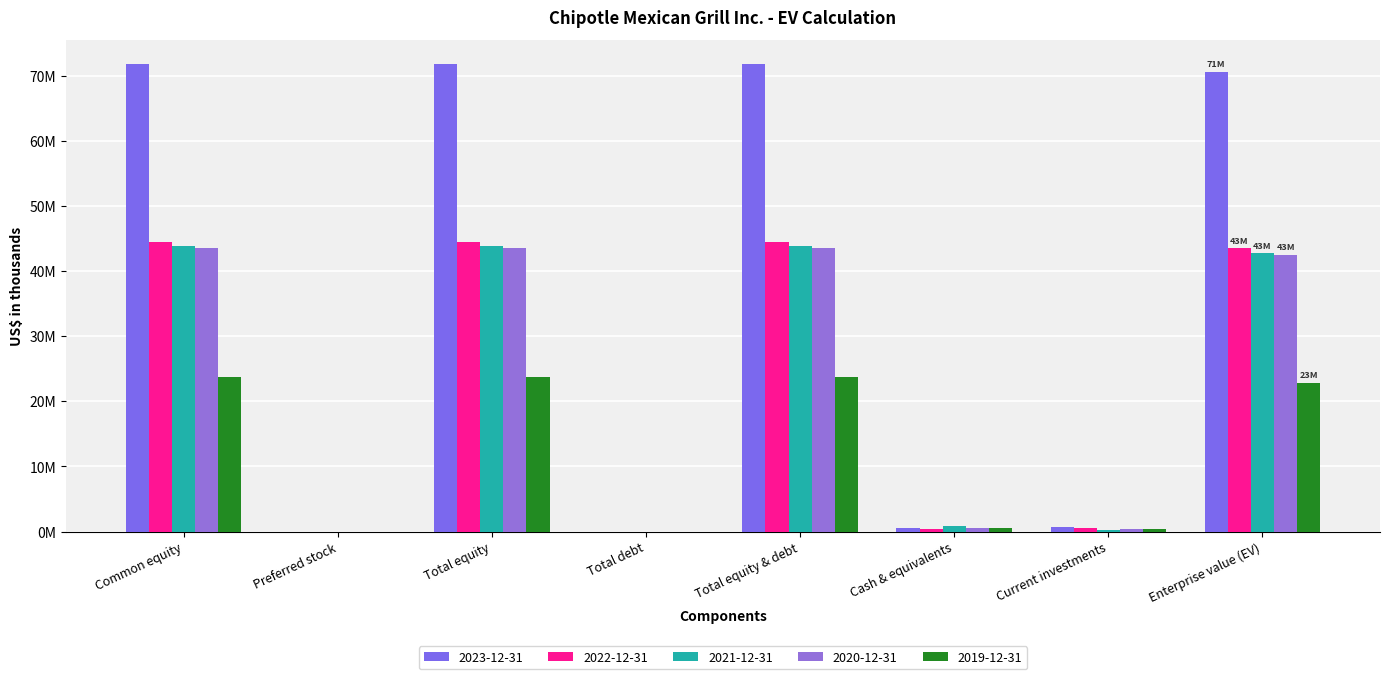

At how many categories does at least one series exceed 20822618?

4